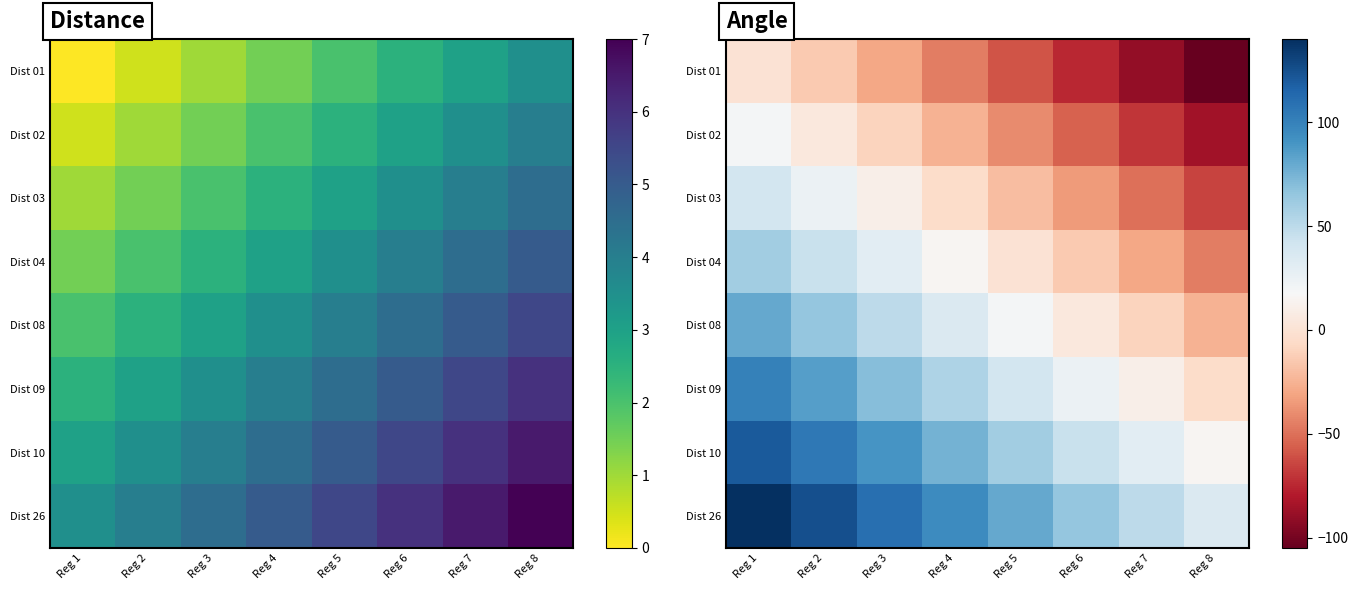

How many categories are shown in the chart?

8